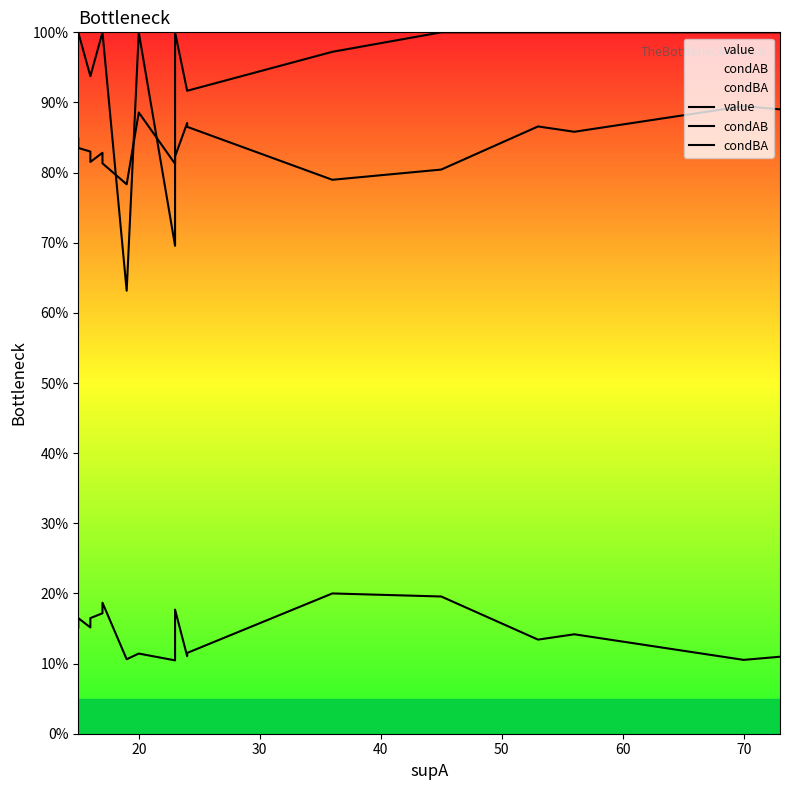

What is the total value across all series at 30?

1.9